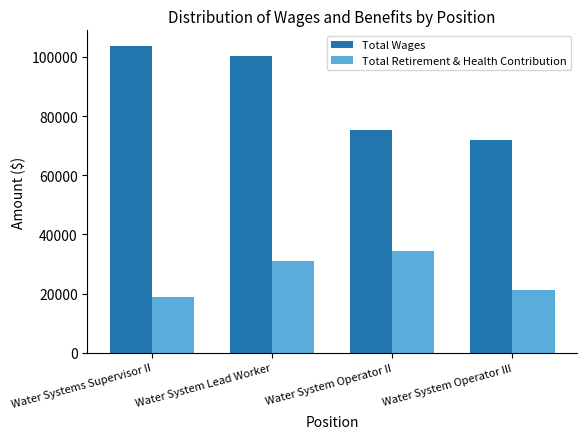

At which category does the chart reach its minimum across all series?

Water Systems Supervisor II